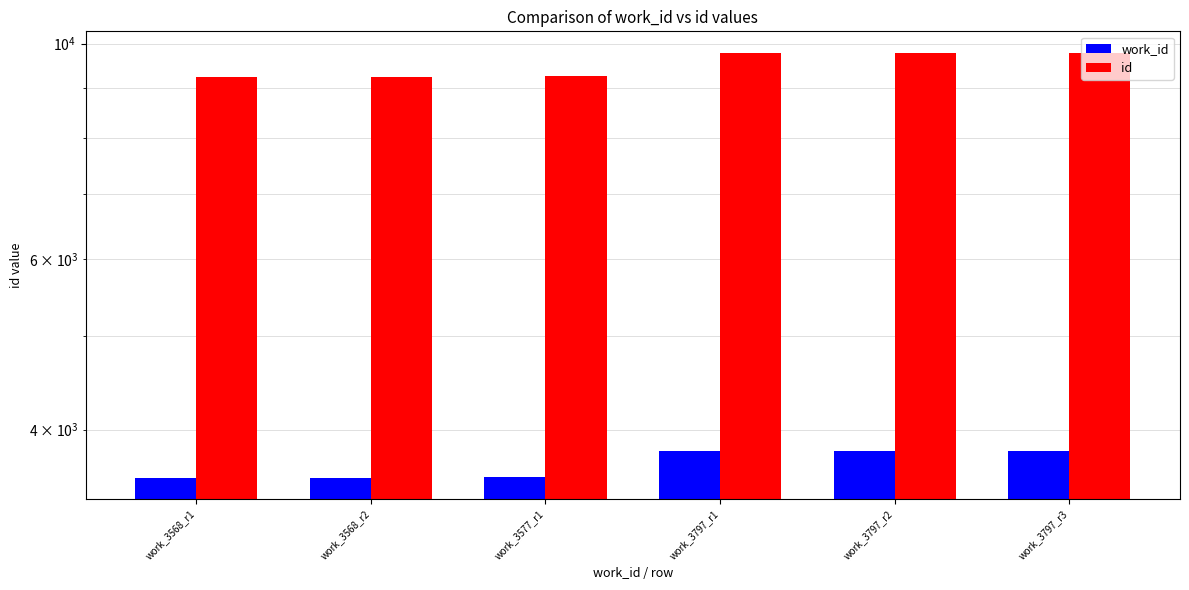

What is the difference between the second highest and second lowest values in the id series?

545